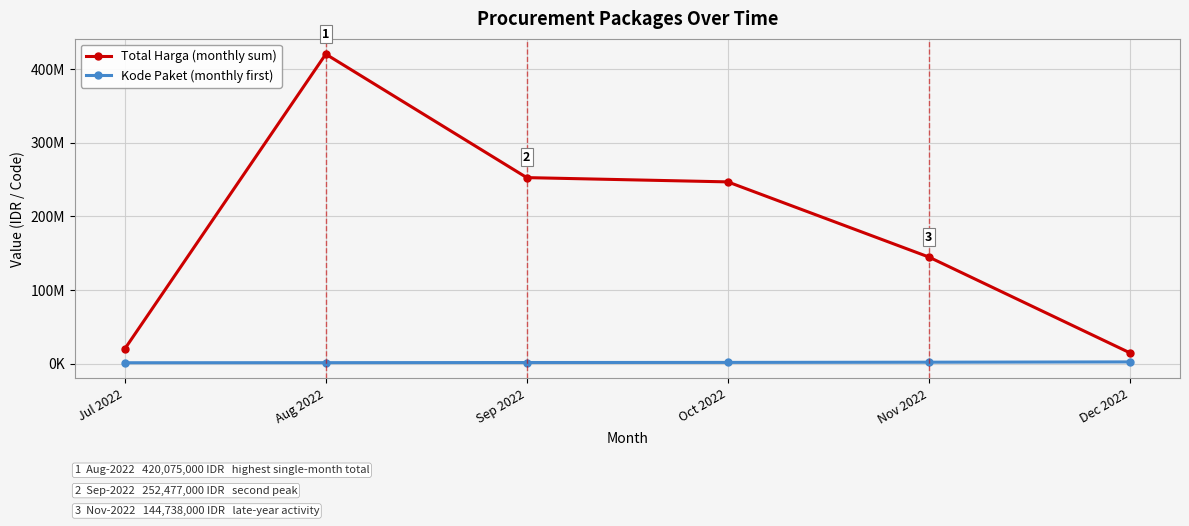

What is the label of the 5th point from the left?

Nov 2022